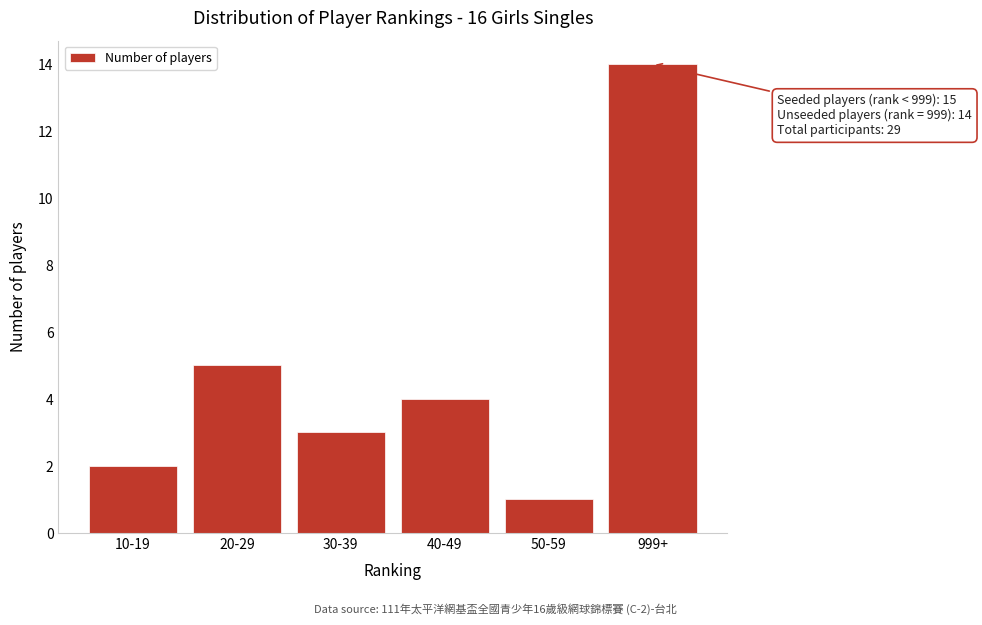

Reading right to left, transcribe all the data shown in this chart.

14	1	4	3	5	2